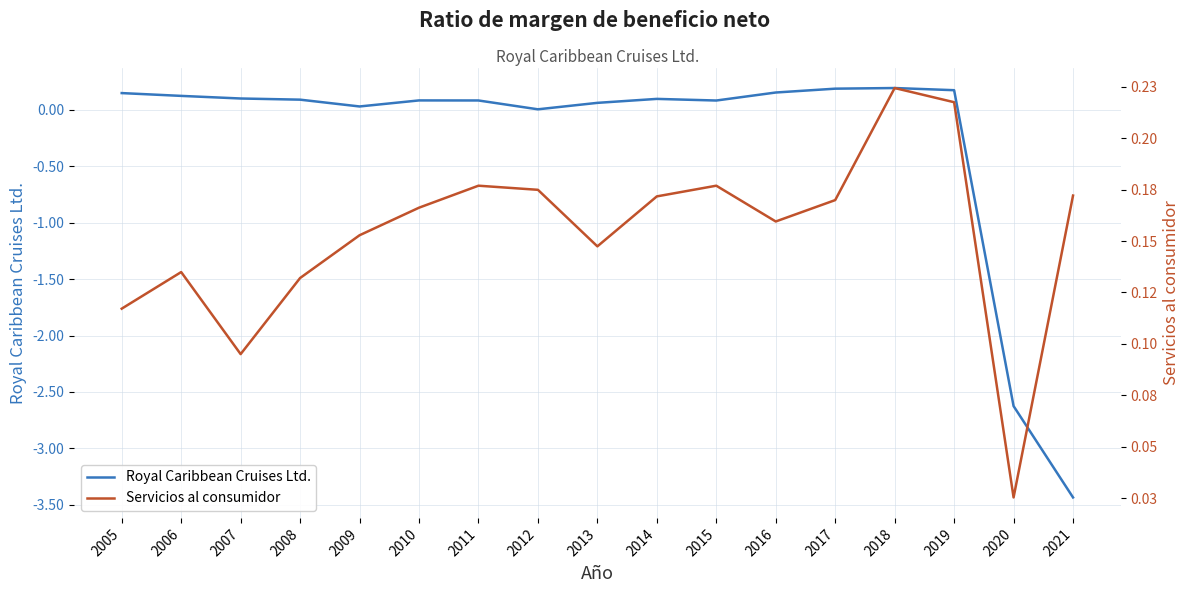

What is the average value of the Servicios al consumidor series?

0.2